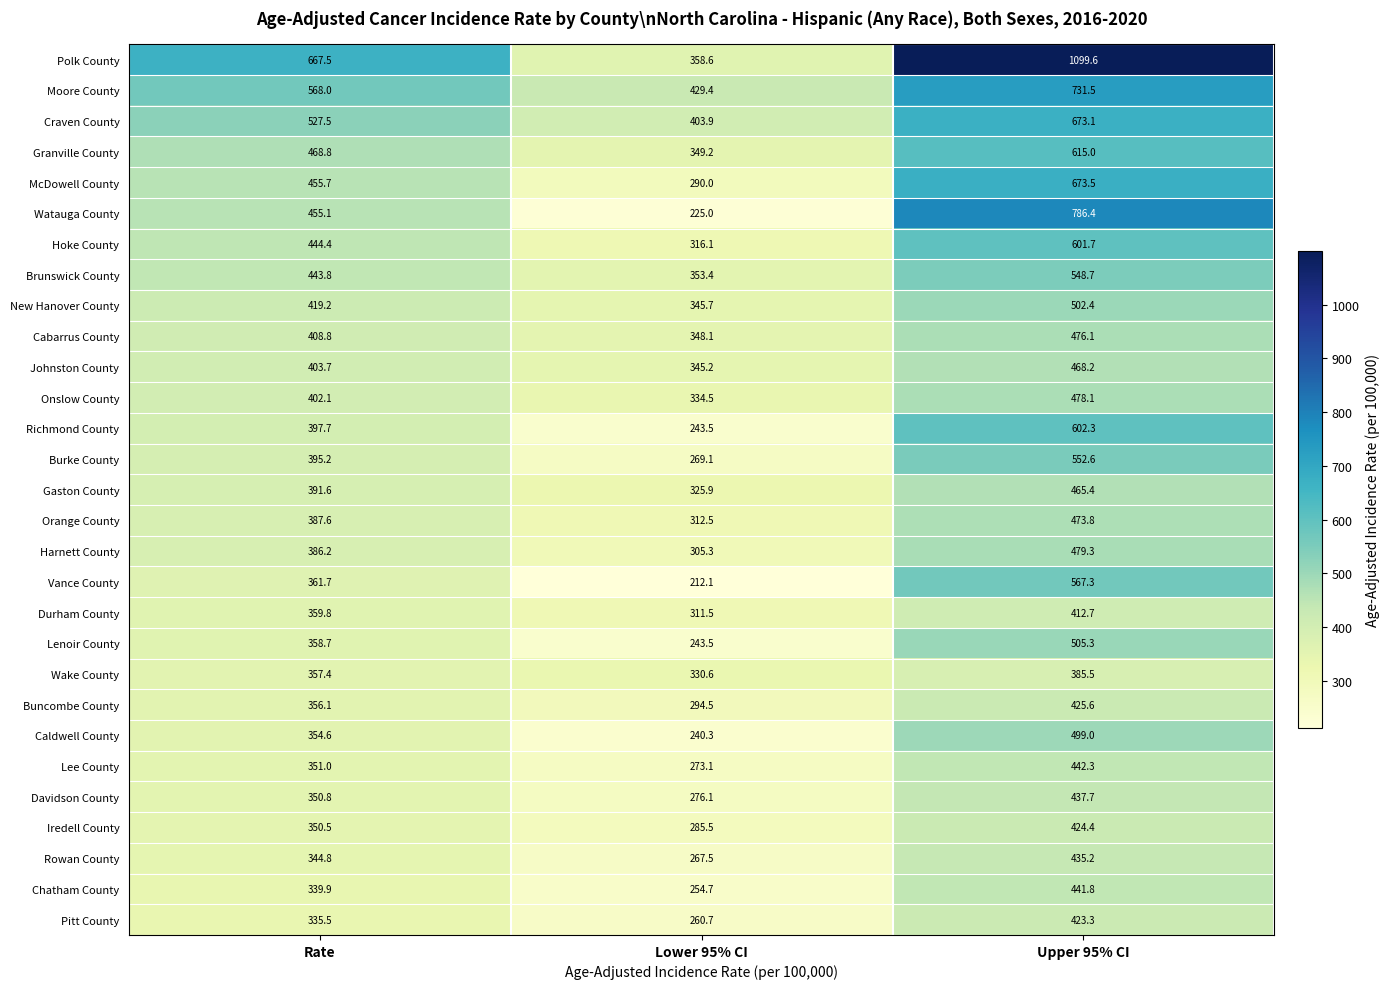

What is the greatest value displayed?

1099.6